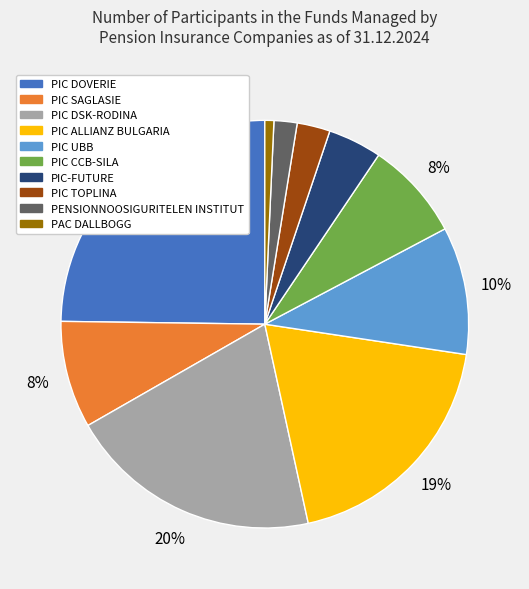

Does PIC UBB represent more than half of the total?

No